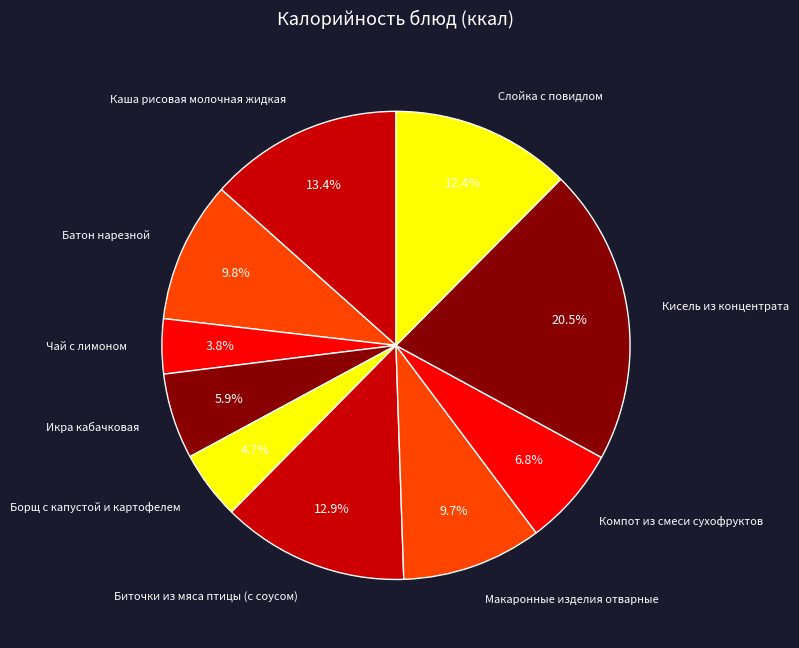

How many segments does this pie chart have?

10